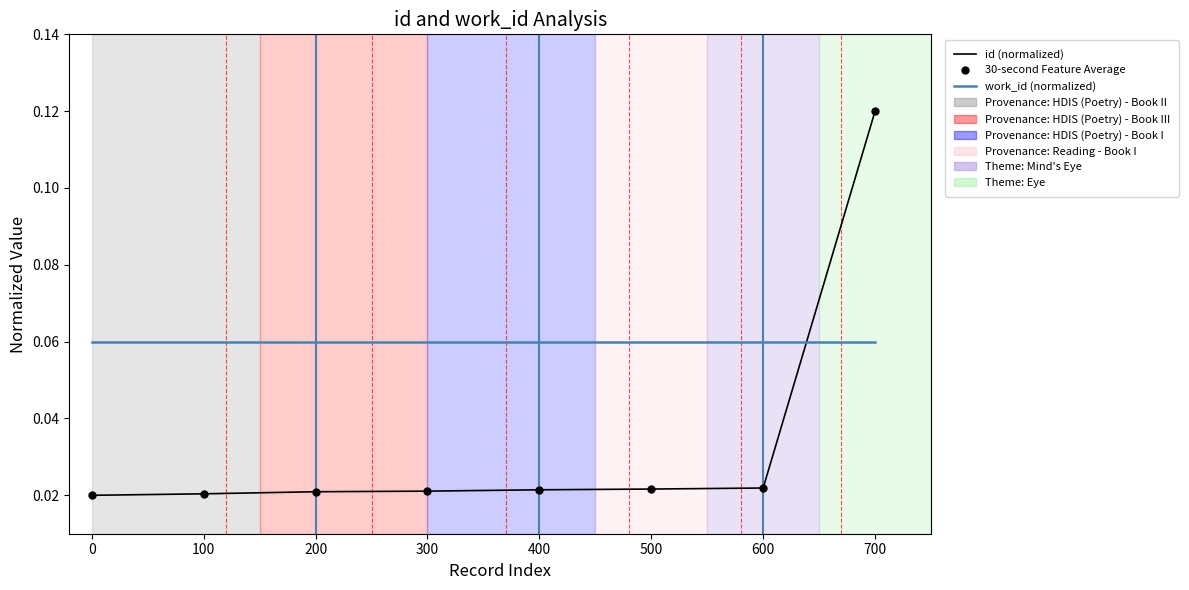

Which series has the largest total across all categories?

work_id (normalized)